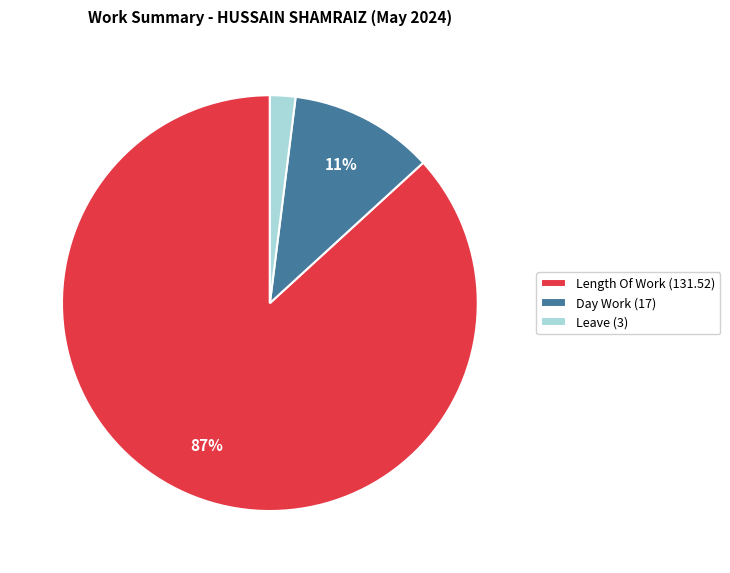

How many segments does this pie chart have?

3